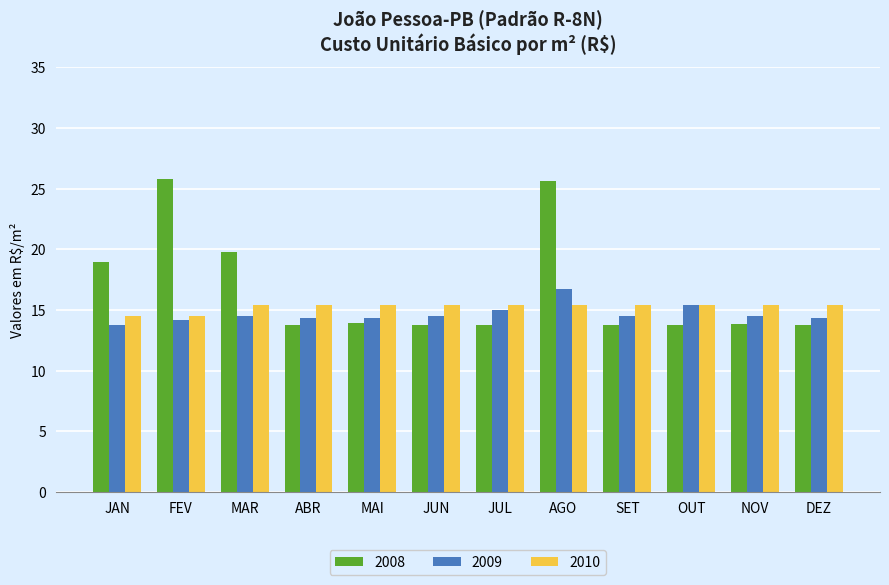

How many values in the 2010 series exceed 15?

10